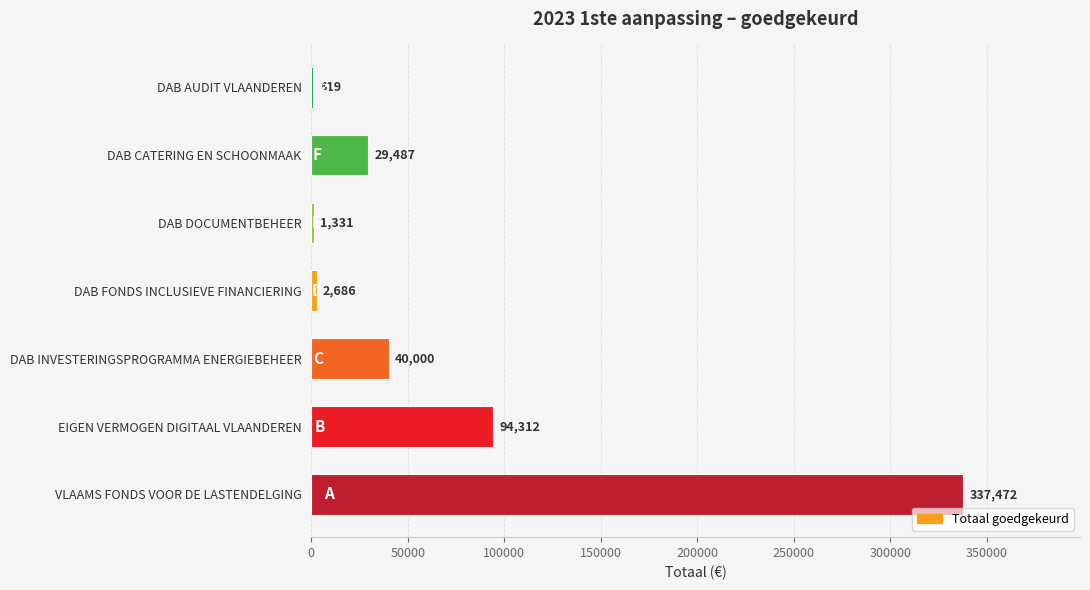

The chart shows a value of 94312 at EIGEN VERMOGEN DIGITAAL VLAANDEREN. True or false?

True